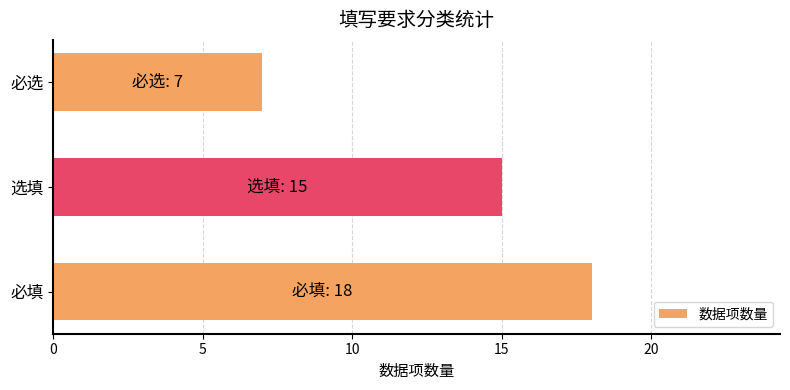

What is the greatest value displayed?

18